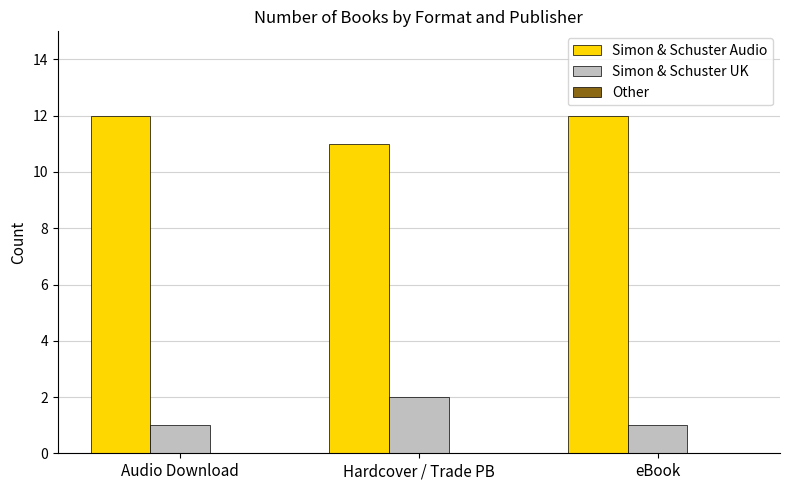

Is it true that Simon & Schuster UK equals 0 at eBook?

False